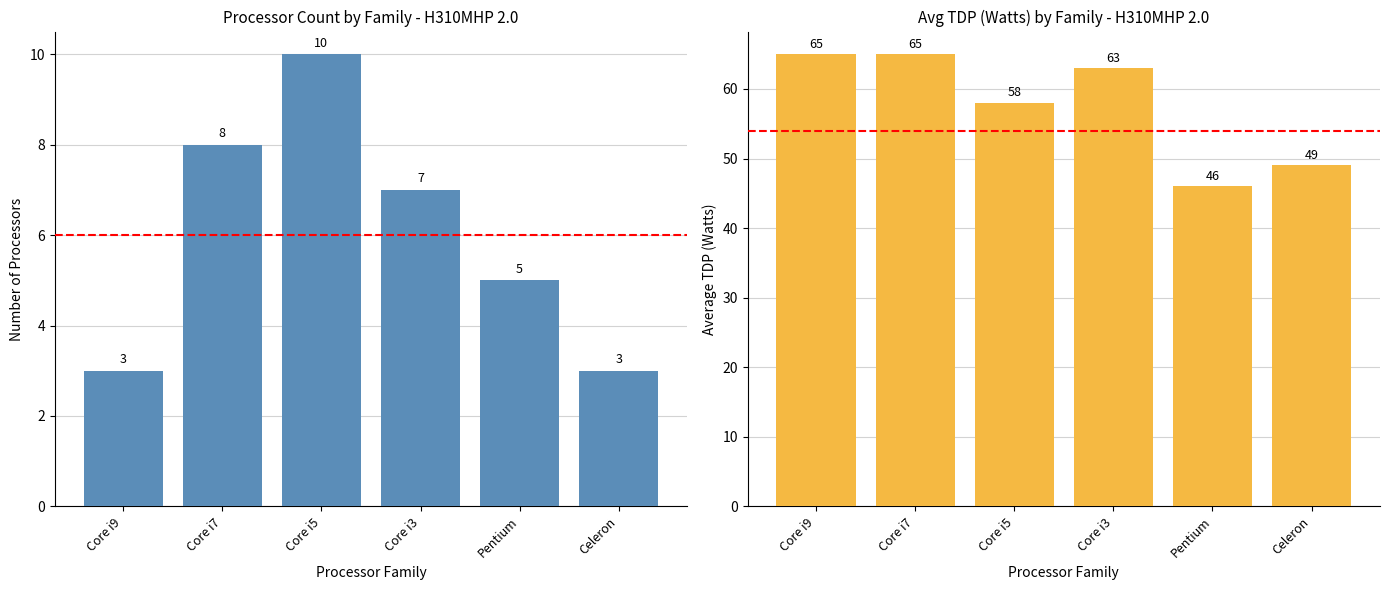

Reading left to right, what are all the values shown in this chart?

Processor Count: Core i9=3	Core i7=8	Core i5=10	Core i3=7	Pentium=5	Celeron=3
Avg TDP (Watts): Core i9=65	Core i7=65	Core i5=58	Core i3=63	Pentium=46	Celeron=49